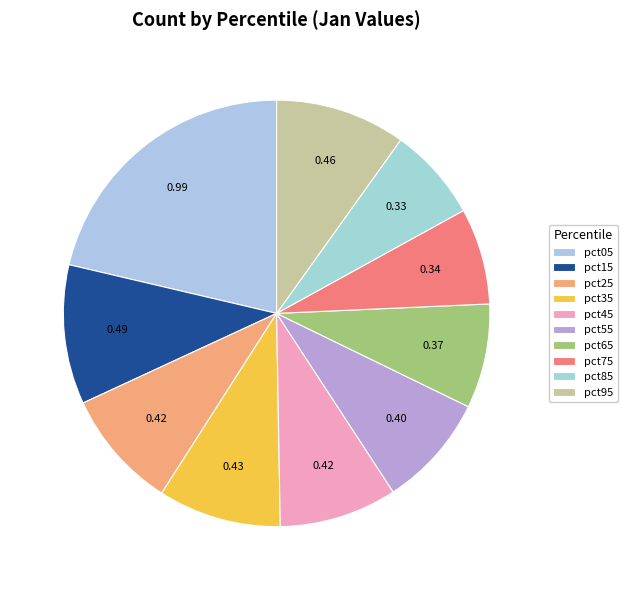

What percentage is the pct75 slice, to the nearest percent?

7%